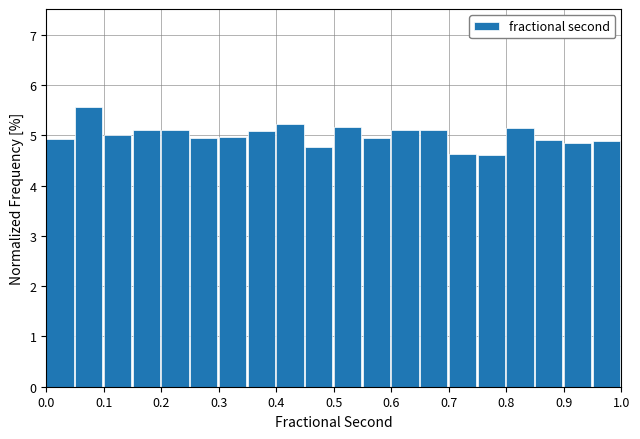

Over which range of the x-axis is the bar tallest?

0.05 to 0.10